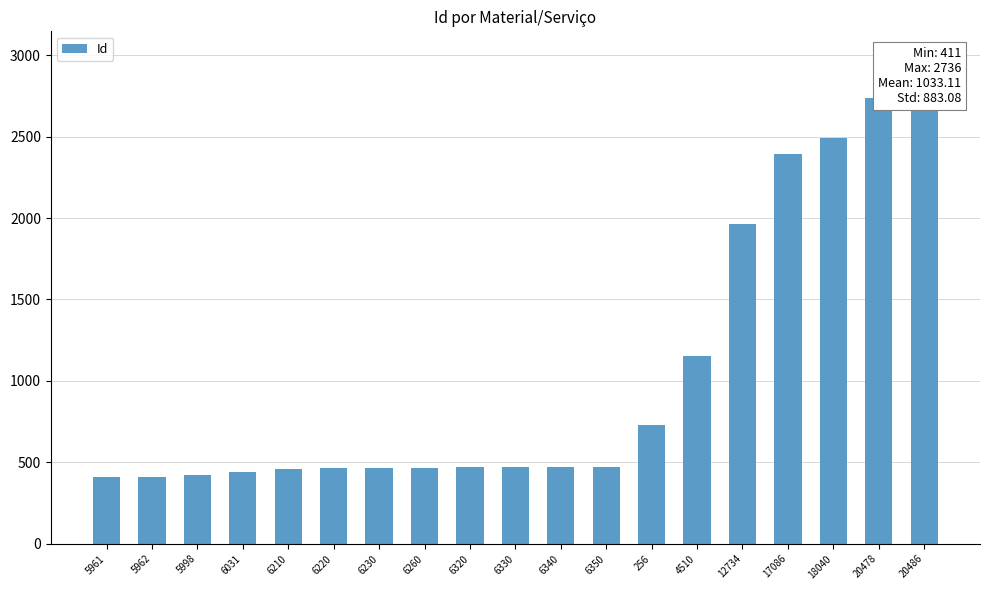

Count the number of values greater than 470.

9